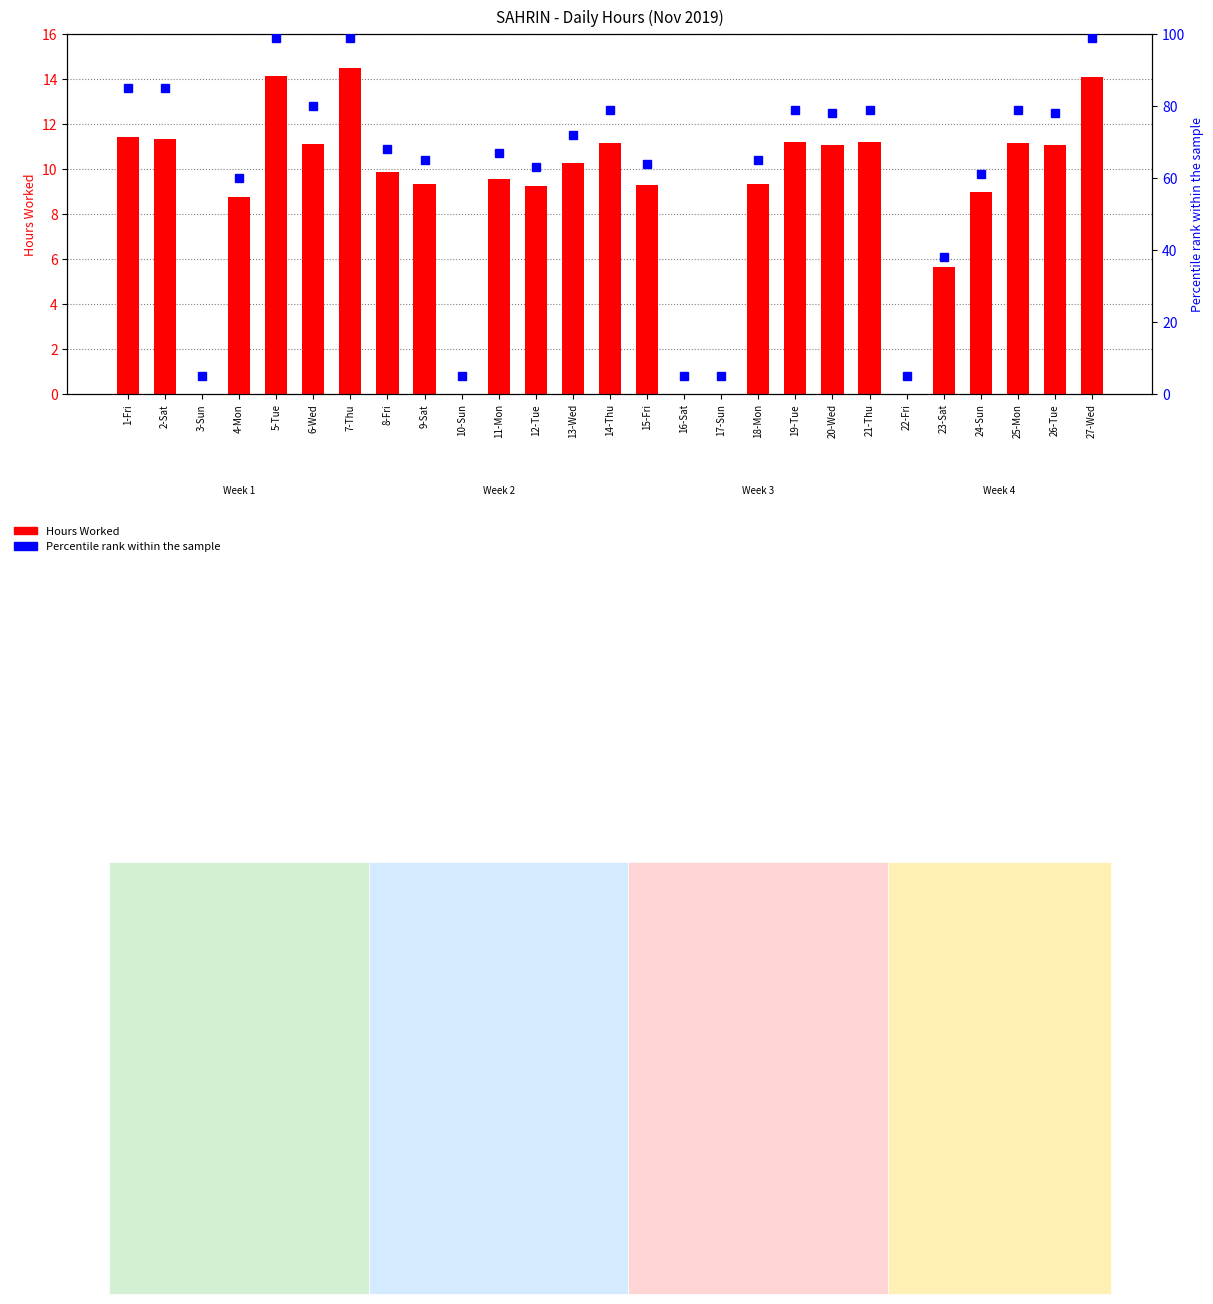

Which series has the largest total across all categories?

Percentile rank